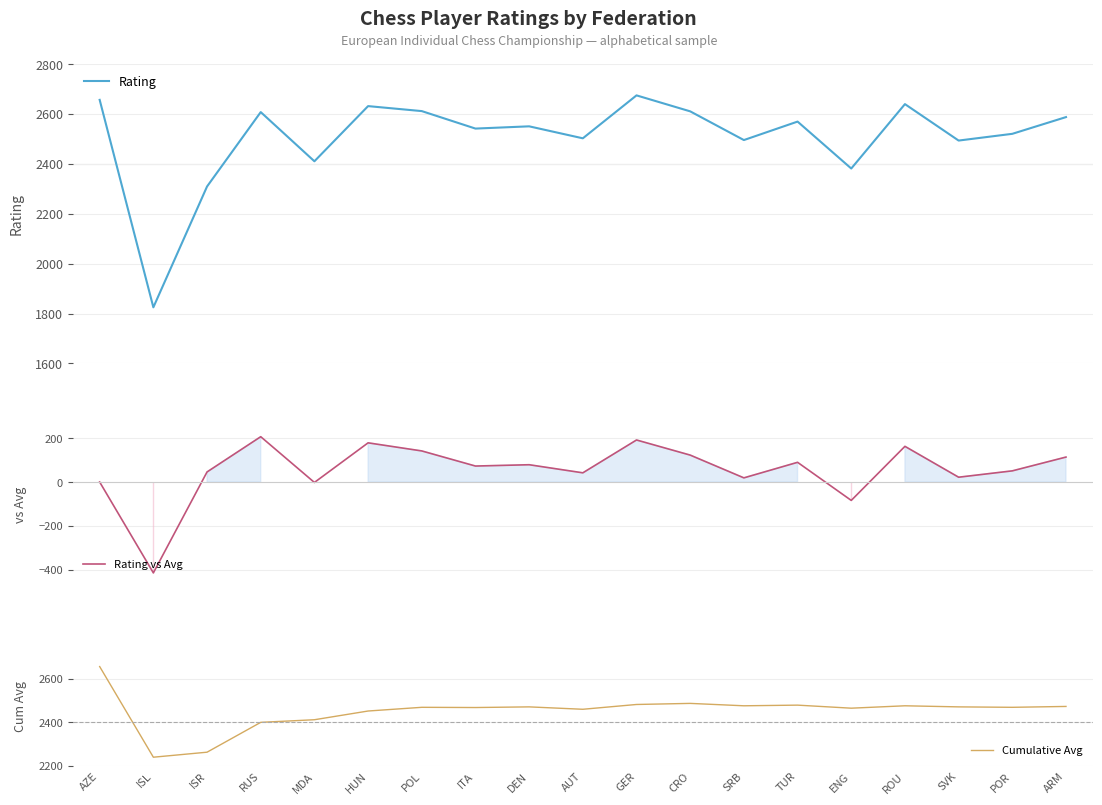

How many lines are shown in the chart?

3